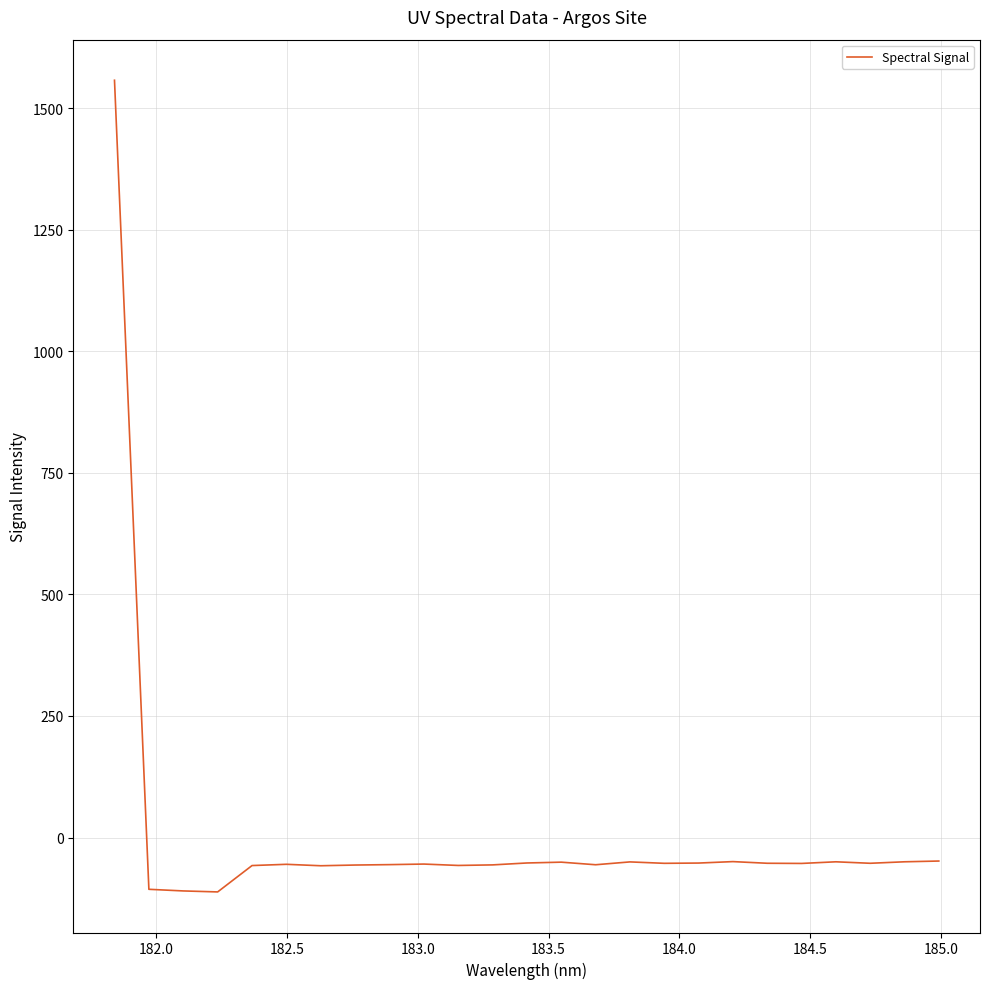

What is the smallest value displayed?

-111.9